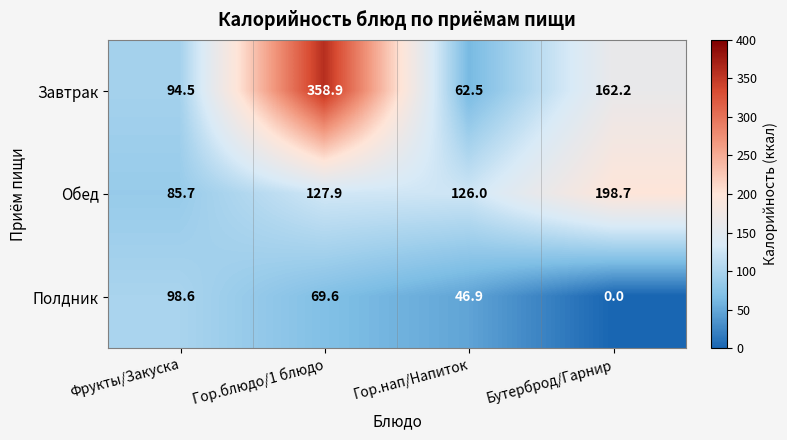

Which category has the lowest value across all series?

Бутерброд/Гарнир